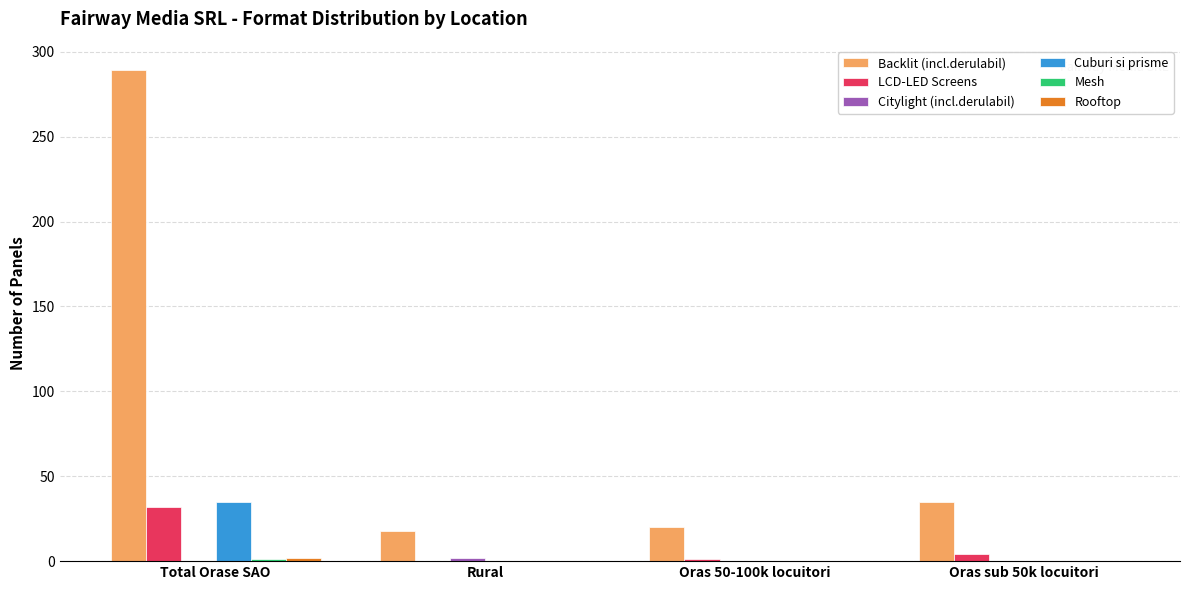

Are the bars grouped side by side (vs. stacked)?

Yes